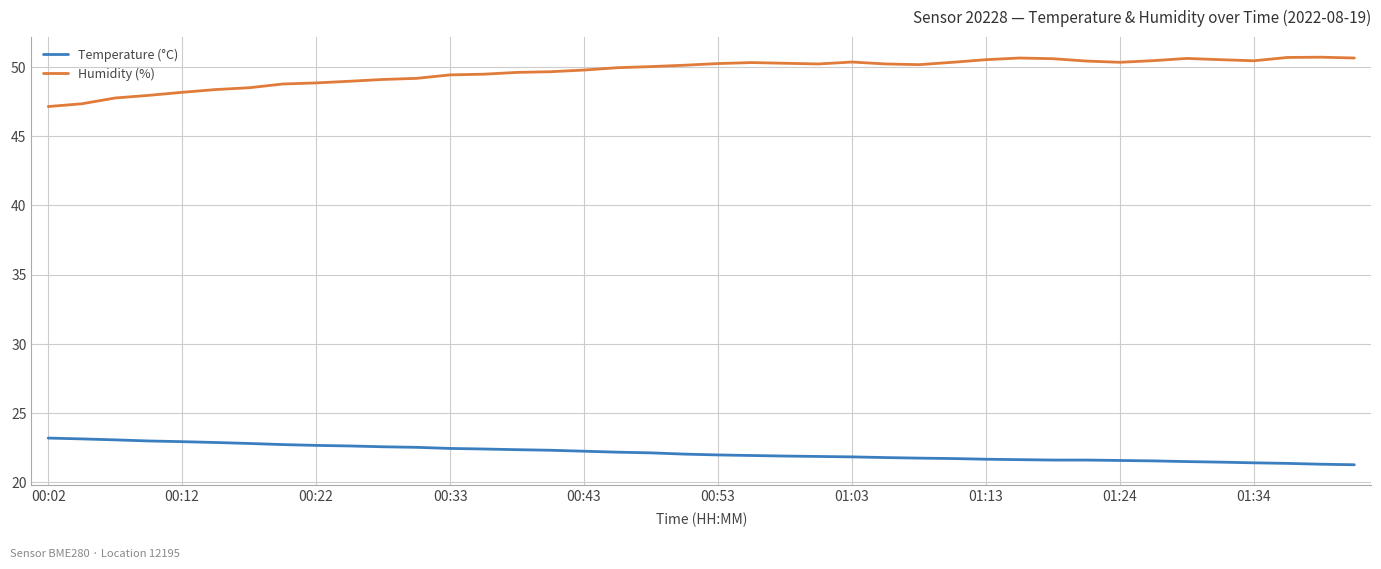

What is the difference between the maximum and minimum values in the Temperature (°C) series?

1.9